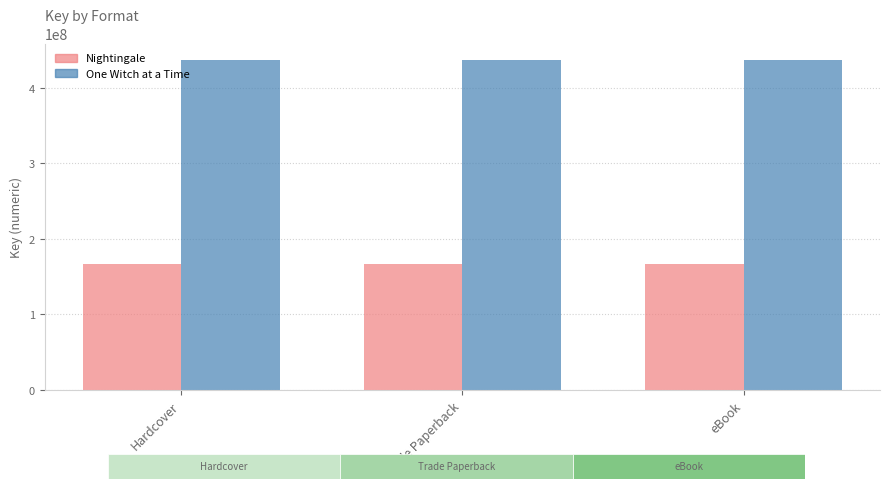

What is the label of the 3rd bar from the right?

Hardcover